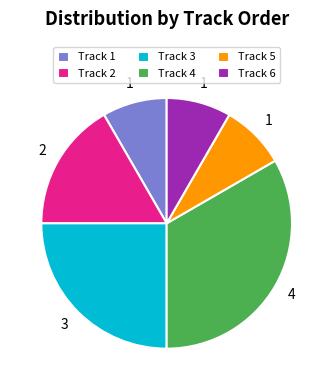

Which category has the biggest portion of the pie?

Track 4